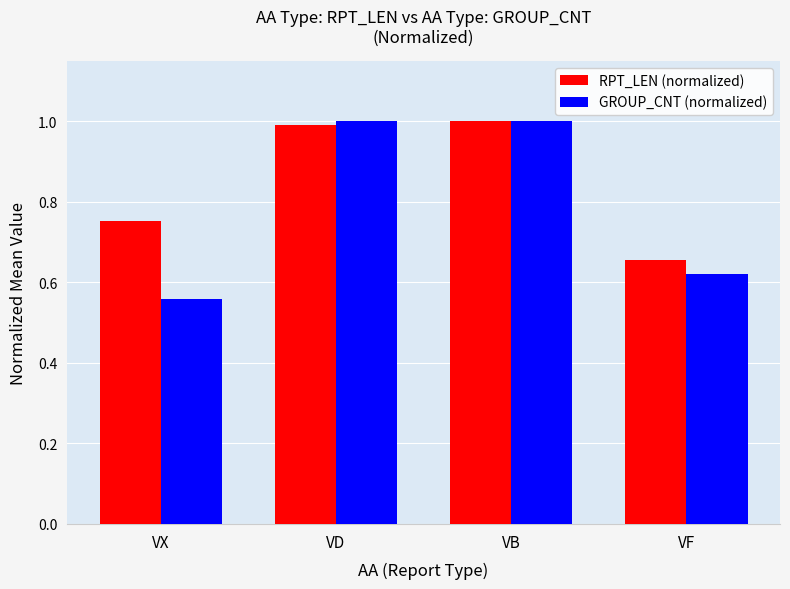

Rank the series at VX from highest to lowest value.

RPT_LEN (normalized), GROUP_CNT (normalized)